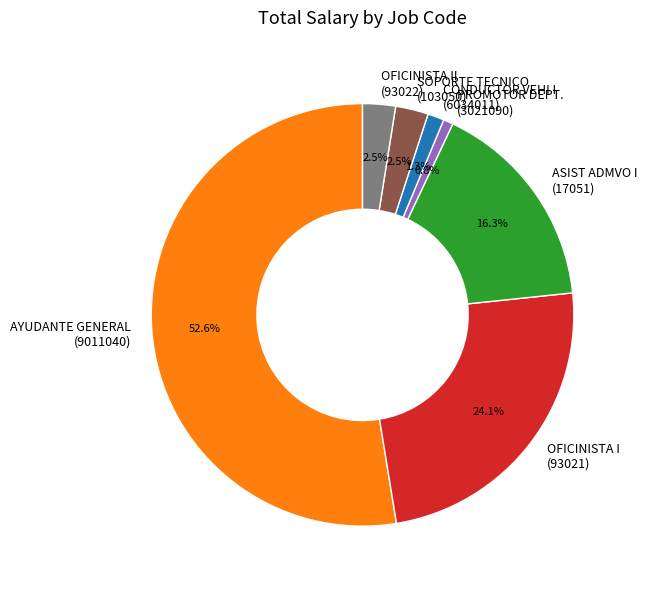

How many segments does this pie chart have?

7